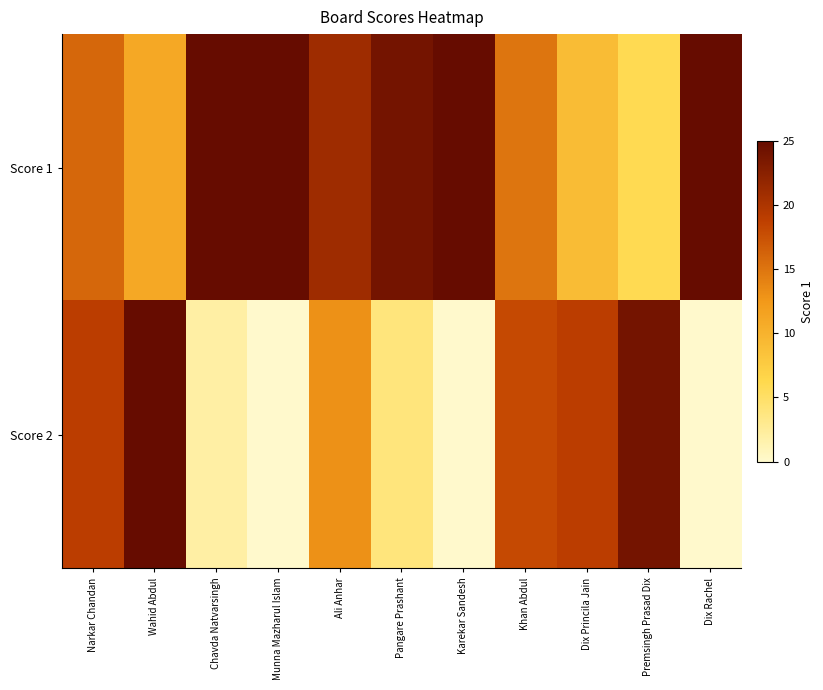

Reading left to right, transcribe all the data shown in this chart.

Score 1: Narkar Chandan=16	Wahid Abdul=11	Chavda Natvarsingh=25	Munna Mazharul Islam=25	Ali Anhar=21	Pangare Prashant=24	Karekar Sandesh=25	Khan Abdul=15	Dix Princila Jain=9	Premsingh Prasad Dix=6	Dix Rachel=25
Score 2: Narkar Chandan=19	Wahid Abdul=25	Chavda Natvarsingh=2	Munna Mazharul Islam=0	Ali Anhar=13	Pangare Prashant=4	Karekar Sandesh=0	Khan Abdul=18	Dix Princila Jain=19	Premsingh Prasad Dix=24	Dix Rachel=0